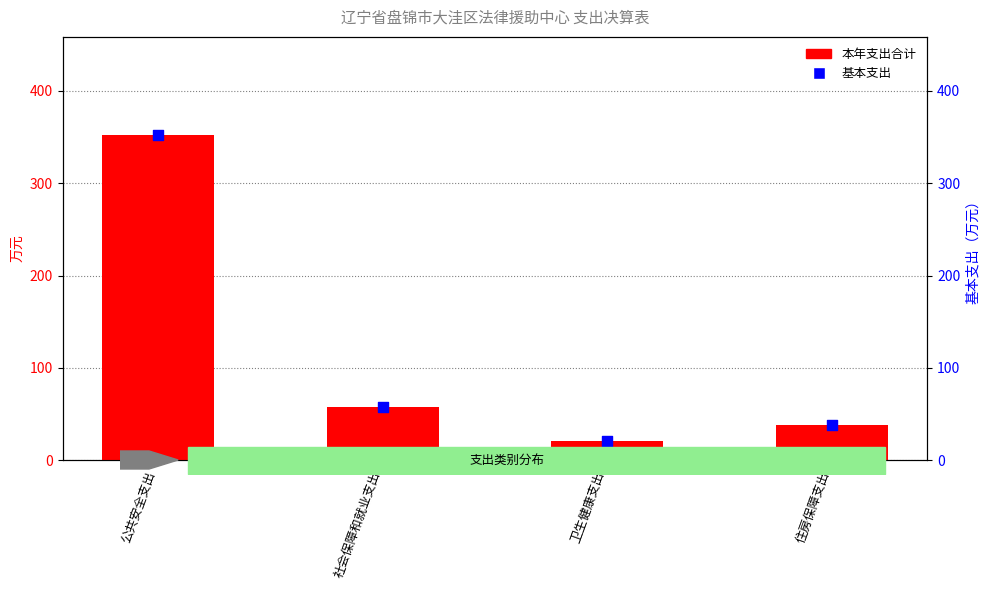

At which category is the sum across all series the highest?

公共安全支出